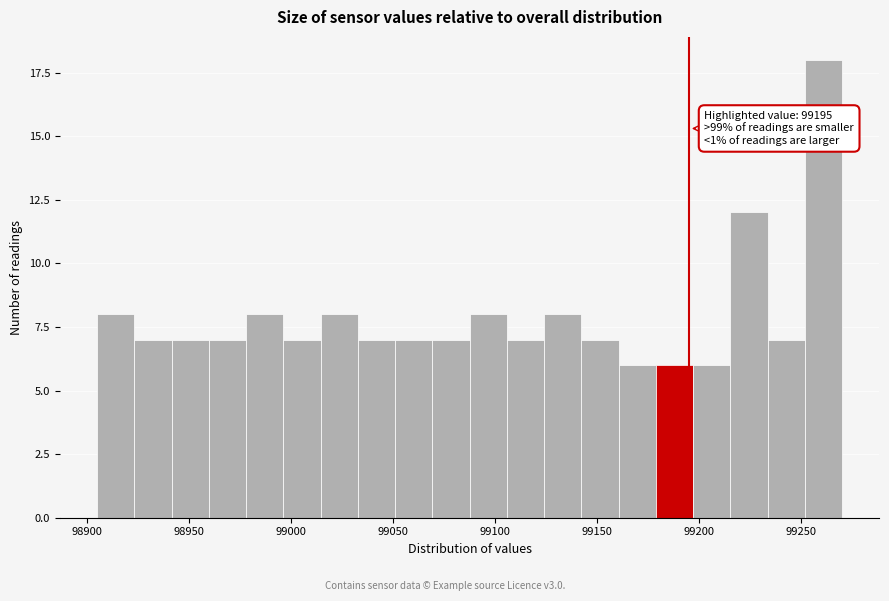

Read against the x-axis, roughly where is the centre of the tallest bar?

99260